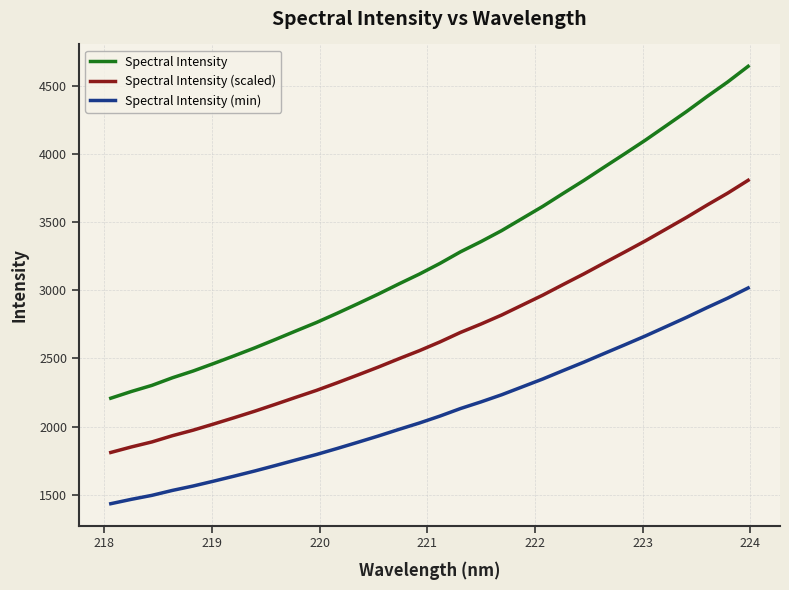

Which series has the largest total across all categories?

Spectral Intensity